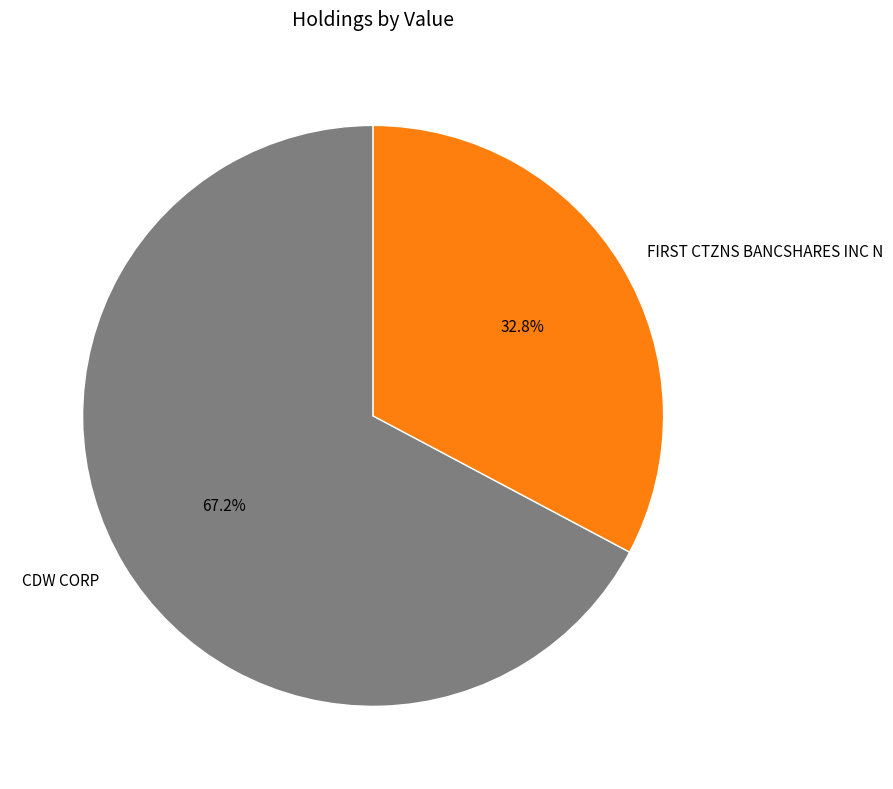

What is the smallest slice in the pie chart?

FIRST CTZNS BANCSHARES INC N